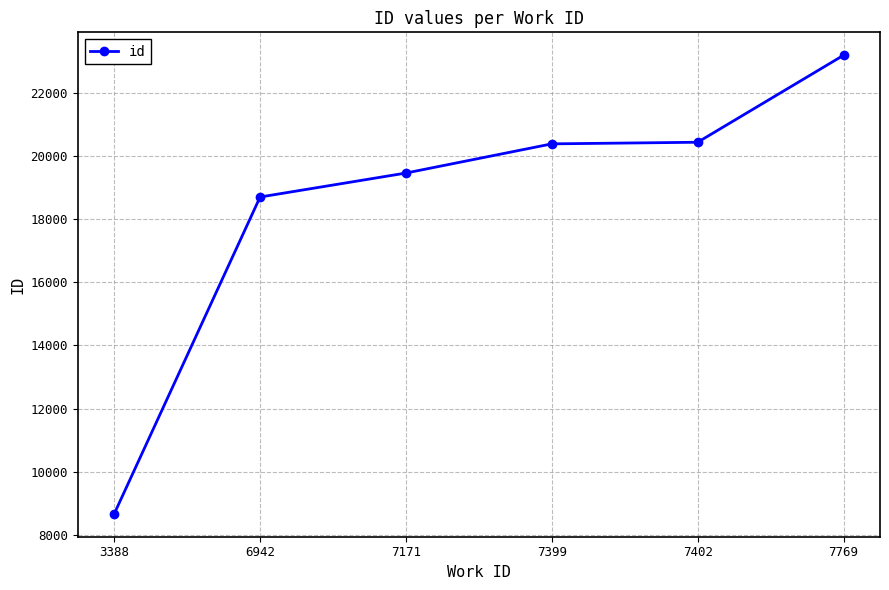

Which label corresponds to the largest value in the chart?

7769